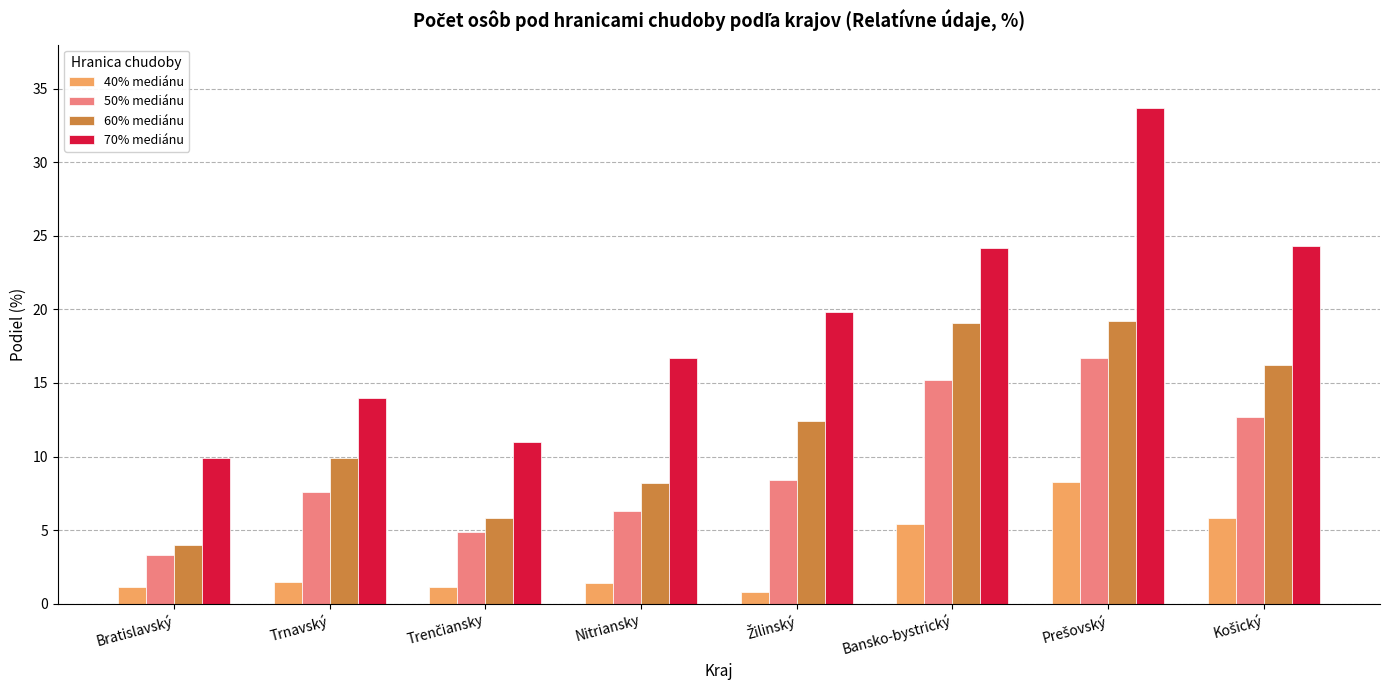

How many data points in 60% mediánu are less than 12?

4